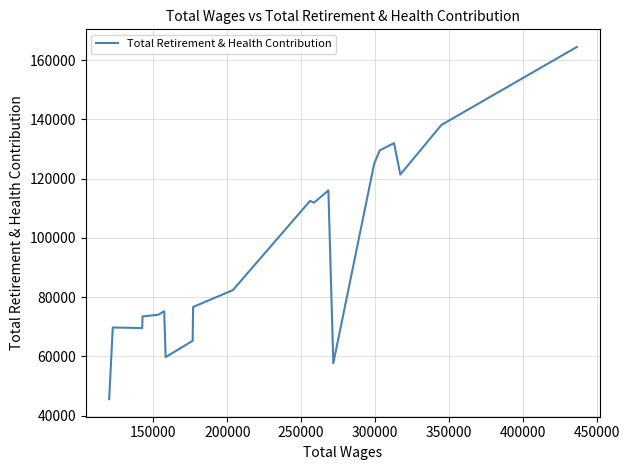

How many interior local peaks (higher than both neighbors) does the data have?

5